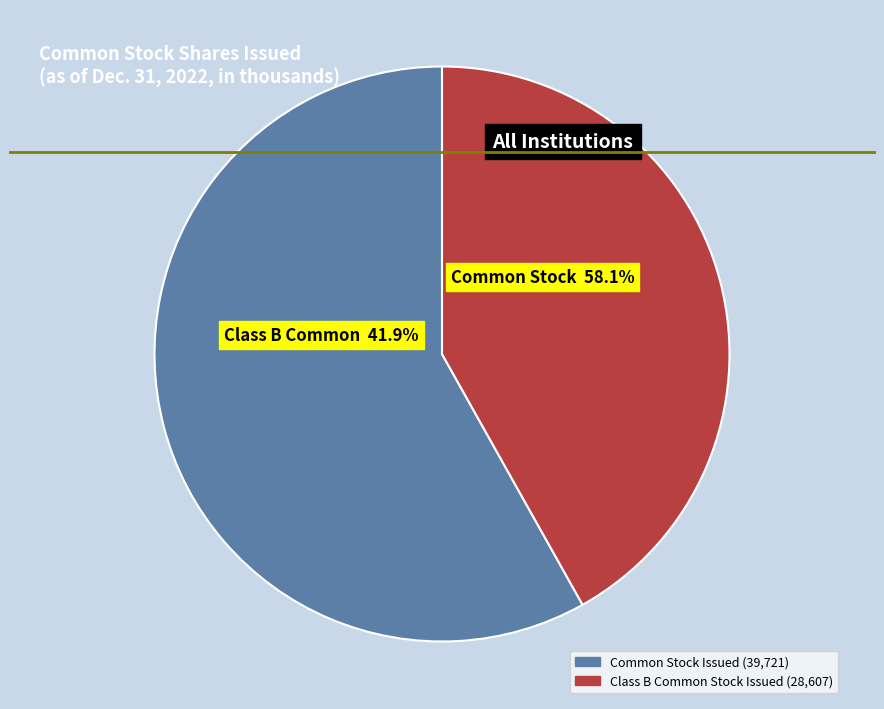

The Class B Common Stock Shares Issued slice represents 42% of the pie. True or false?

True